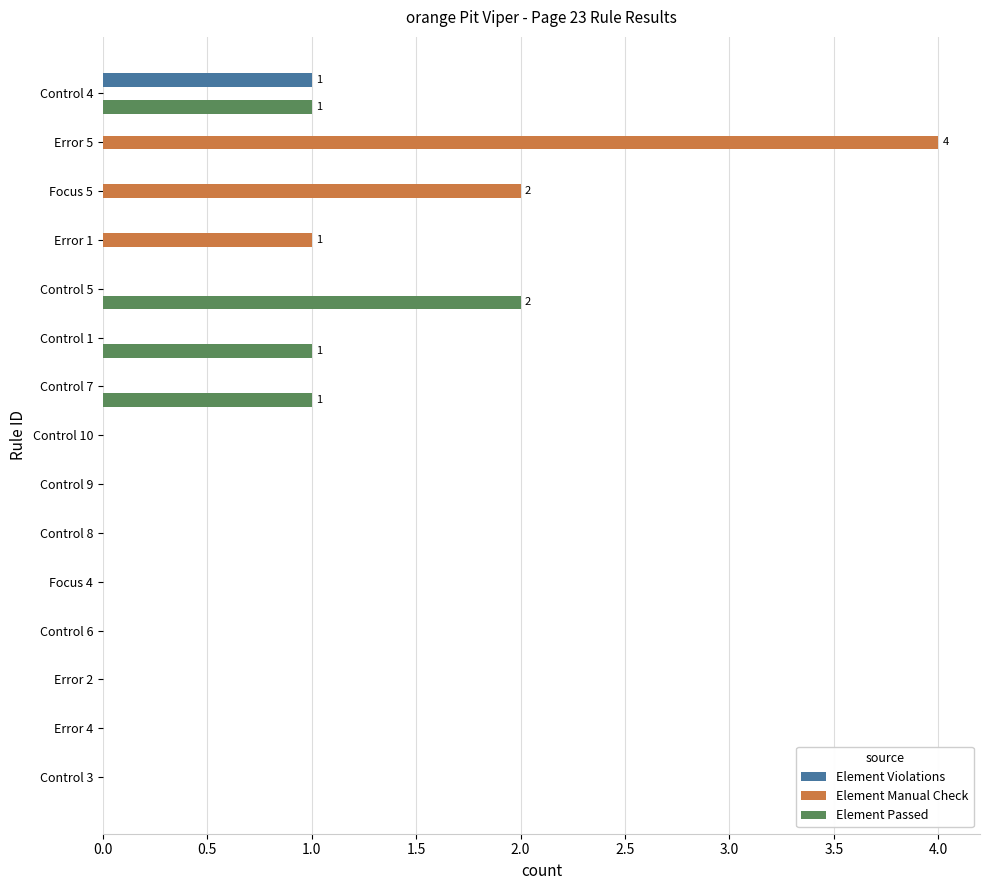

What is the sum of all Element Passed values?

5